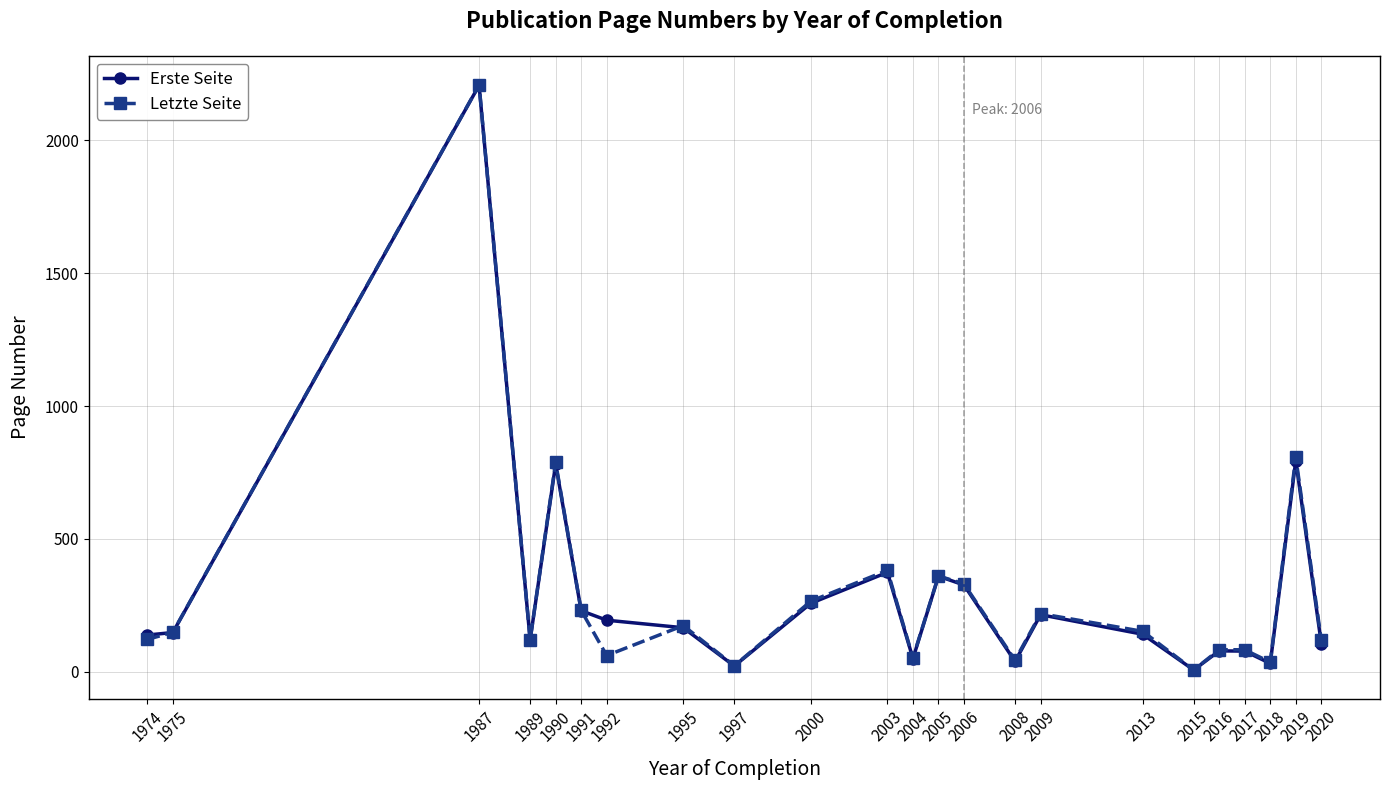

Between 1992 and 2009, which series saw the biggest shift?

Letzte Seite